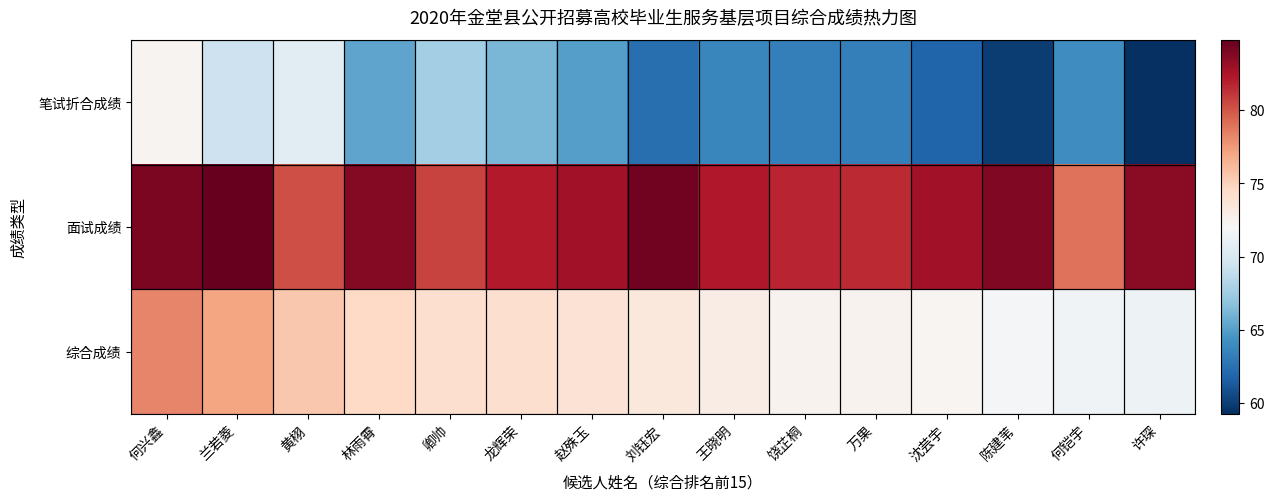

At which category is the sum across all series the highest?

何兴鑫